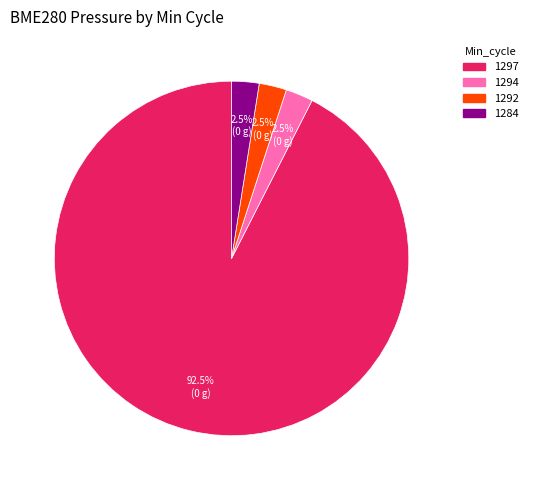

Do 1292 and 1284 together represent more than half of the pie?

No